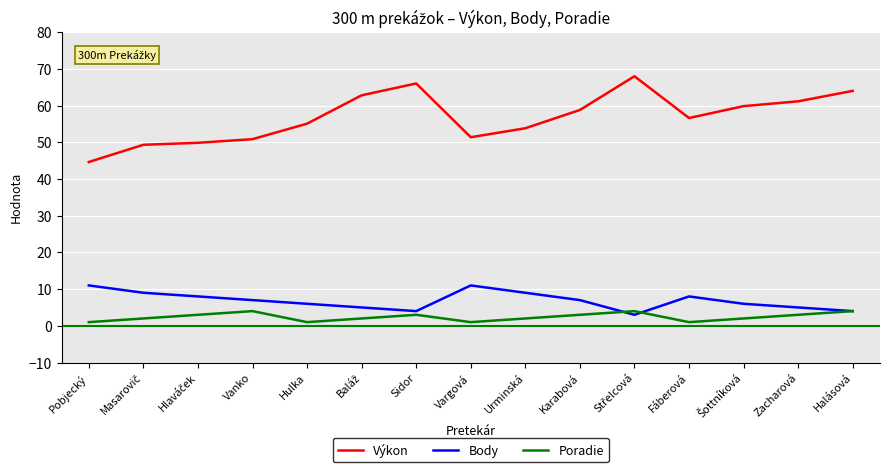

True or false: Poradie and Výkon cross at least once.

False